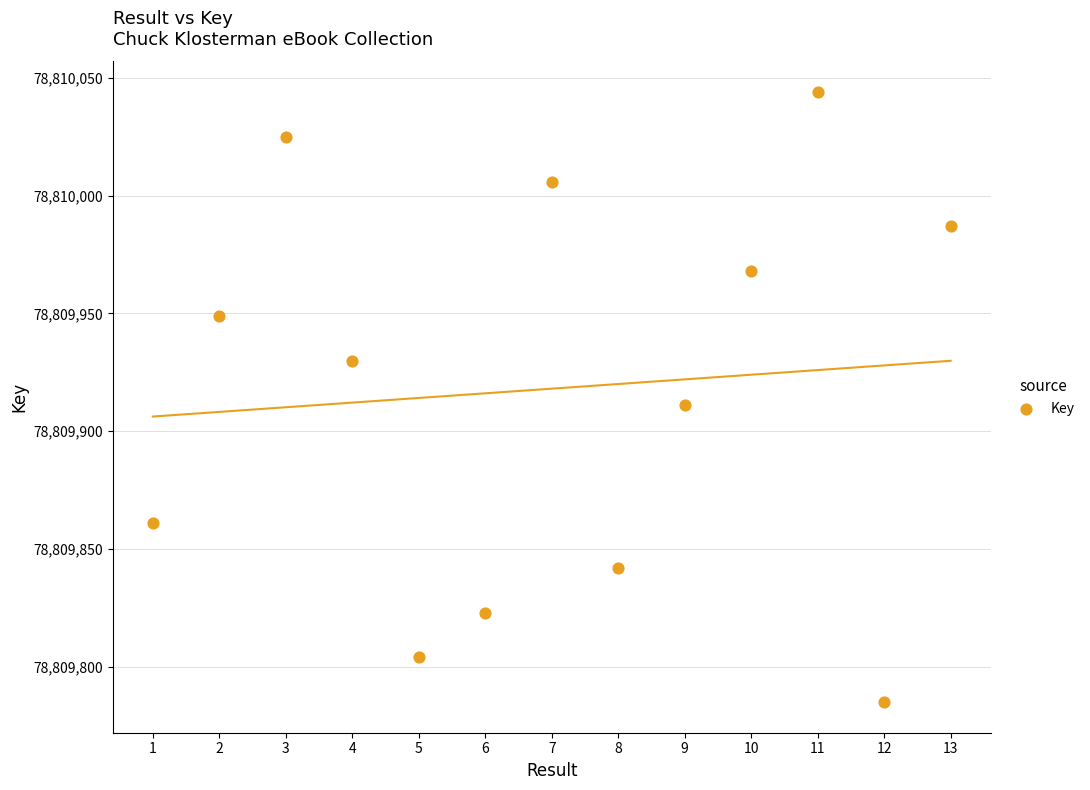

What Y value in the scatter plot is closest to 78809914?

78809911